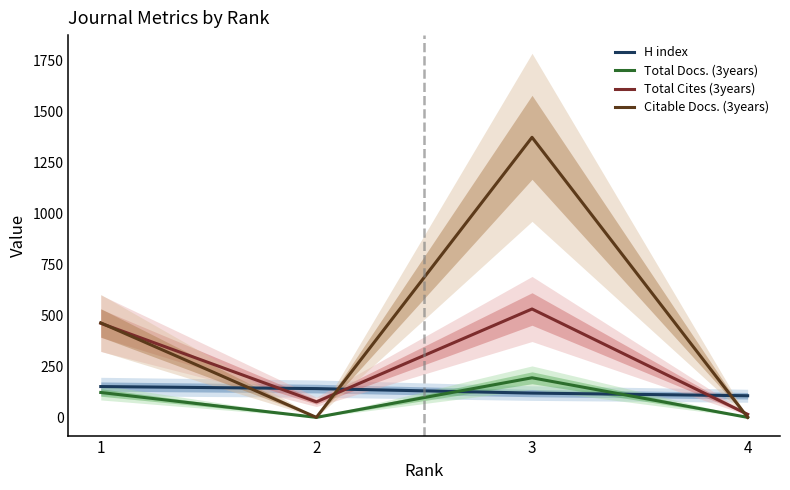

Is the value of Citable Docs. (3years) at 3 greater than the value of Total Docs. (3years) at 4?

Yes